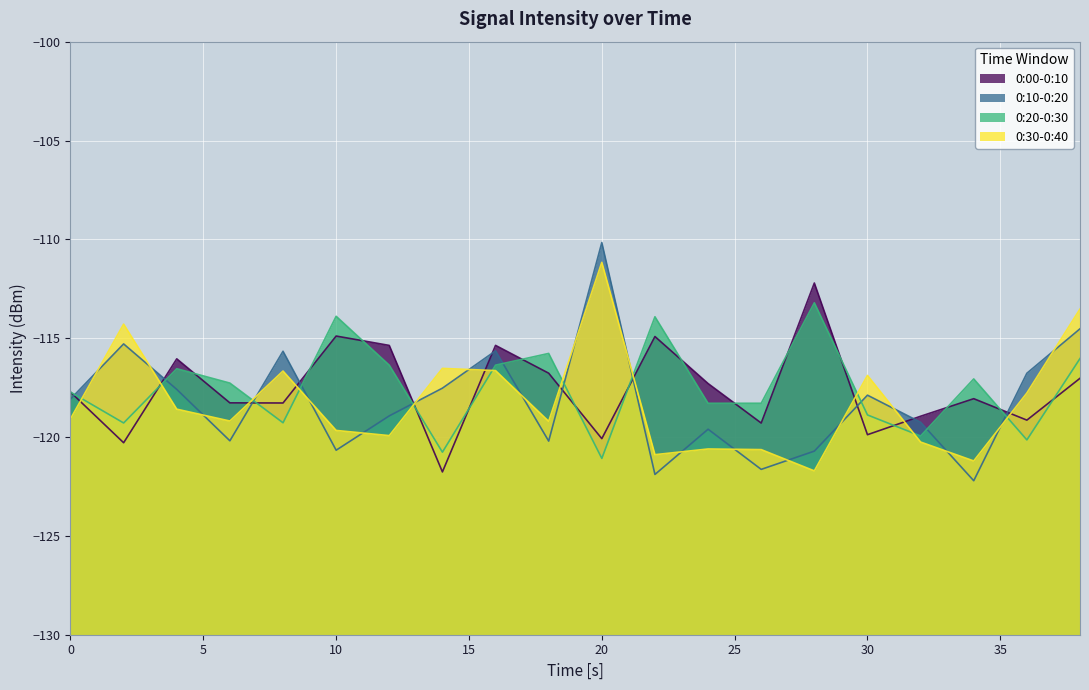

True or false: 0:30-0:40 has a value of -190.2 at 10.

False